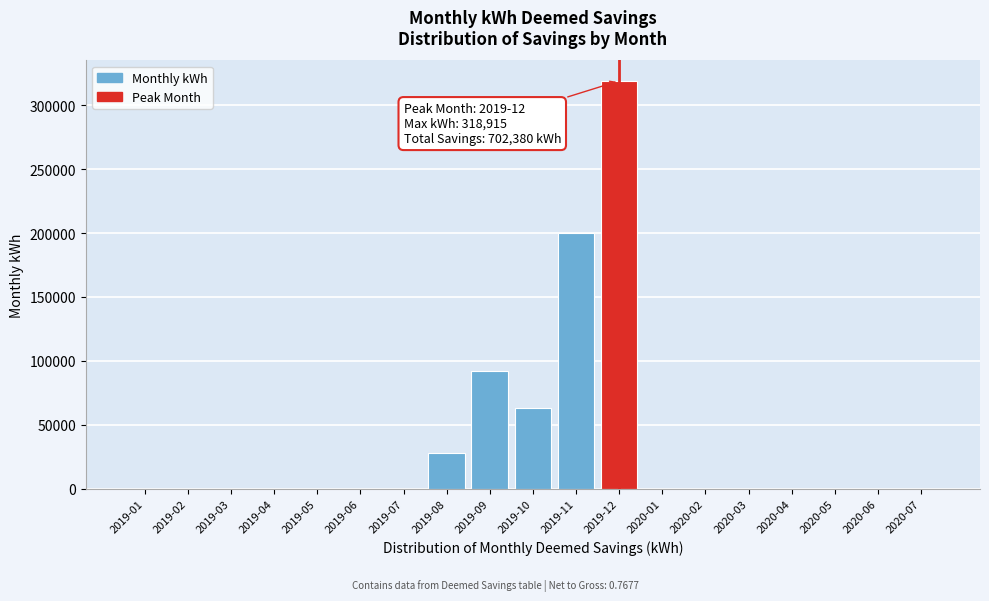

Reading left to right, extract all data points from this chart.

2019-01=0.0	2019-02=0.0	2019-03=0.0	2019-04=0.0	2019-05=0.0	2019-06=0.0	2019-07=0.0	2019-08=28379.0	2019-09=91828.5	2019-10=62859.4	2019-11=200397.3	2019-12=318915.4	2020-01=0.0	2020-02=0.0	2020-03=0.0	2020-04=0.0	2020-05=0.0	2020-06=0.0	2020-07=0.0